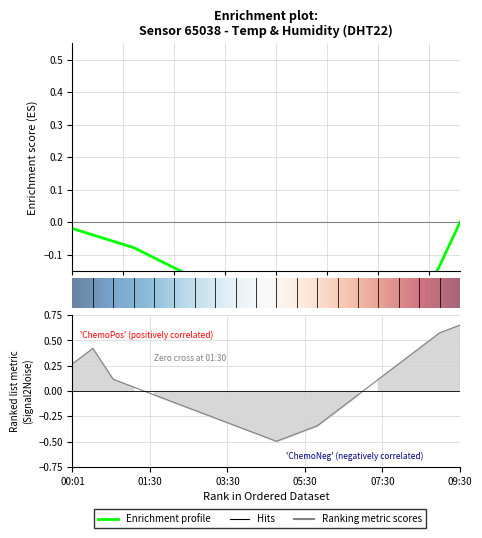

At which category does the data reach its first local valley?

05:00